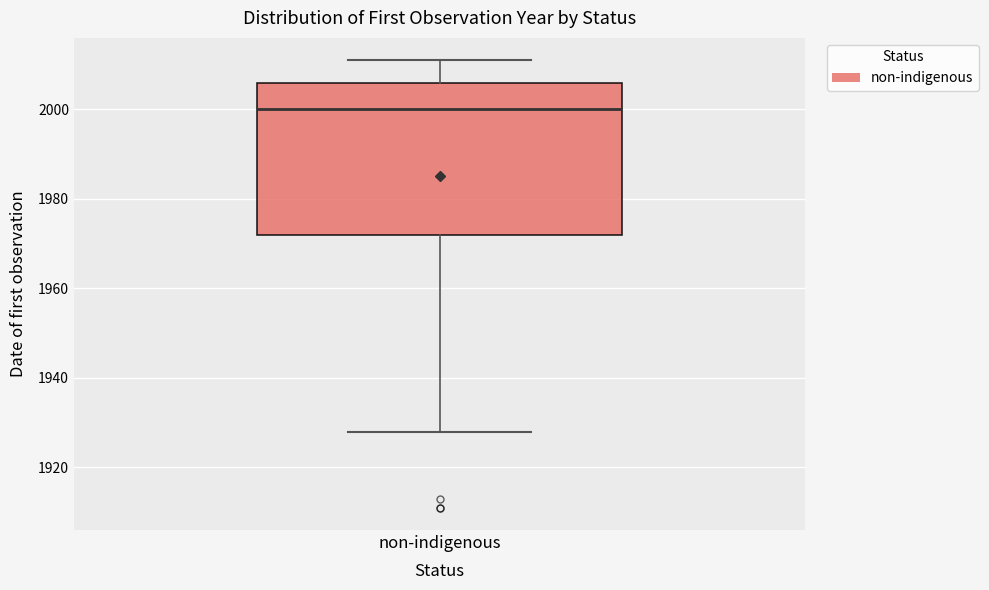

Read this box plot against the y-axis: the position of the median line, the range covered by the box, and the ends of both whiskers. The values are not printed on the chart, so give them approximately, as read against the axis.

median 2000, box 1972 to 2006, whiskers 1928 to 2012